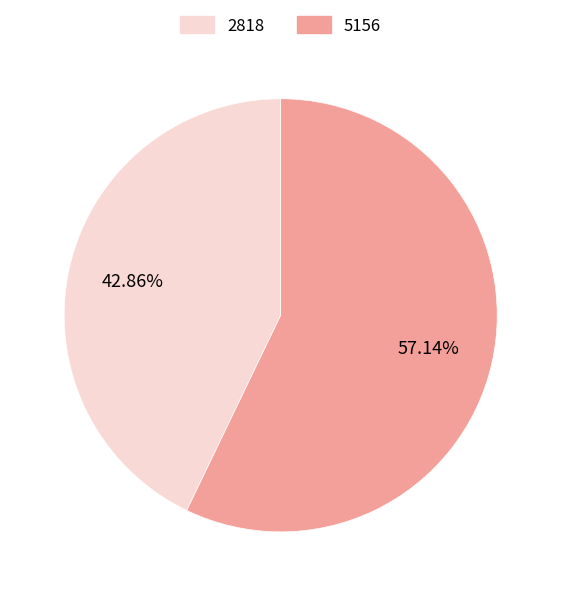

Does 2818 account for over 50% of the chart?

No